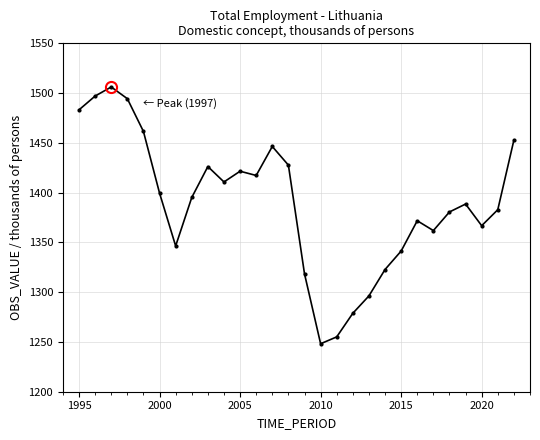

Reading left to right, transcribe all the data shown in this chart.

1483.2	1497.0	1506.2	1494.4	1461.5	1399.5	1346.4	1395.1	1426.2	1410.7	1421.5	1417.3	1446.4	1427.6	1318.4	1248.2	1255.1	1278.8	1296.3	1322.8	1341.3	1371.8	1361.9	1380.6	1388.5	1366.8	1382.9	1452.8